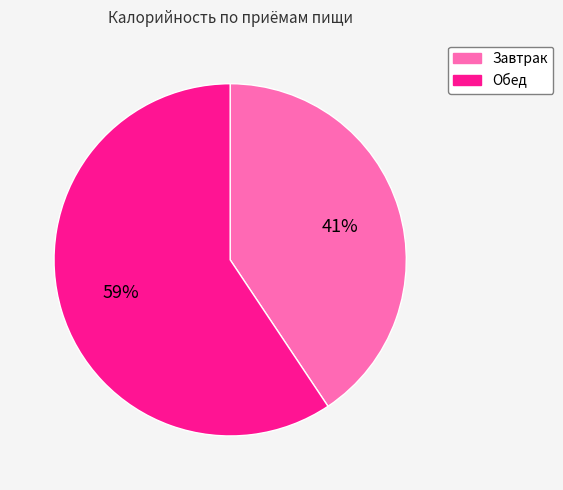

Which category accounts for the majority?

Обед